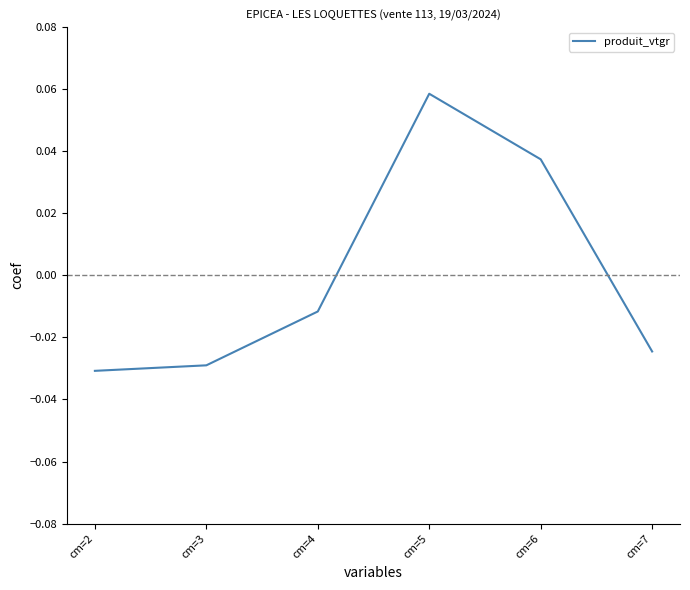

At which label does the data first exceed 0?

cm=5